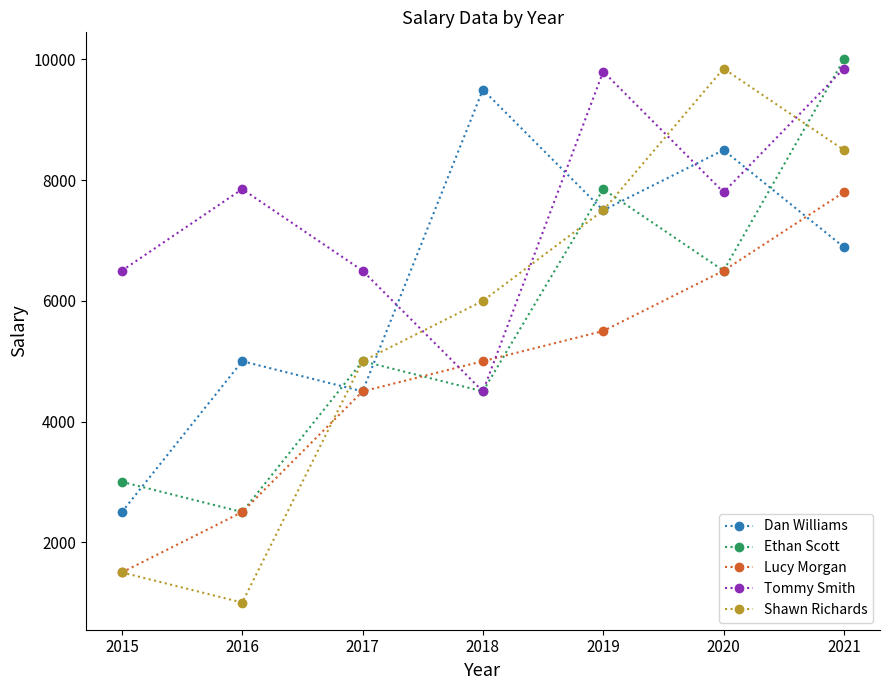

How many values in the Dan Williams series are below 6890?

3